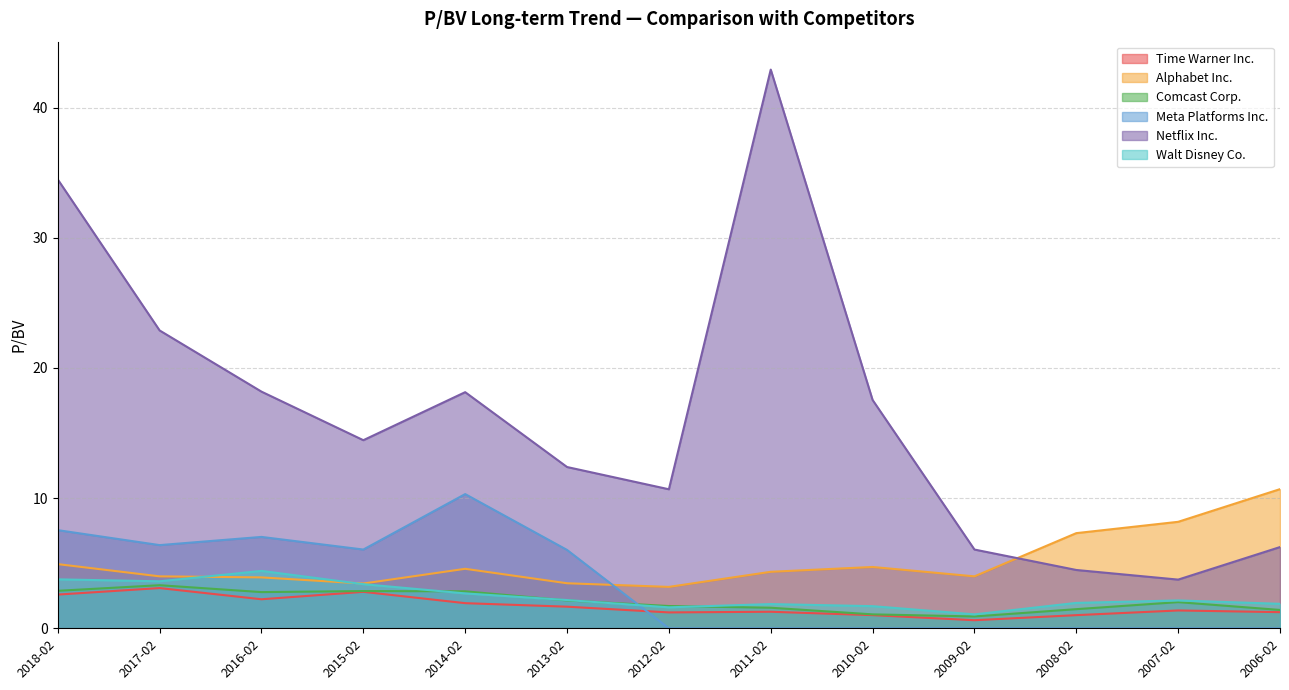

How many values in the Comcast Corp. series are below 2?

6